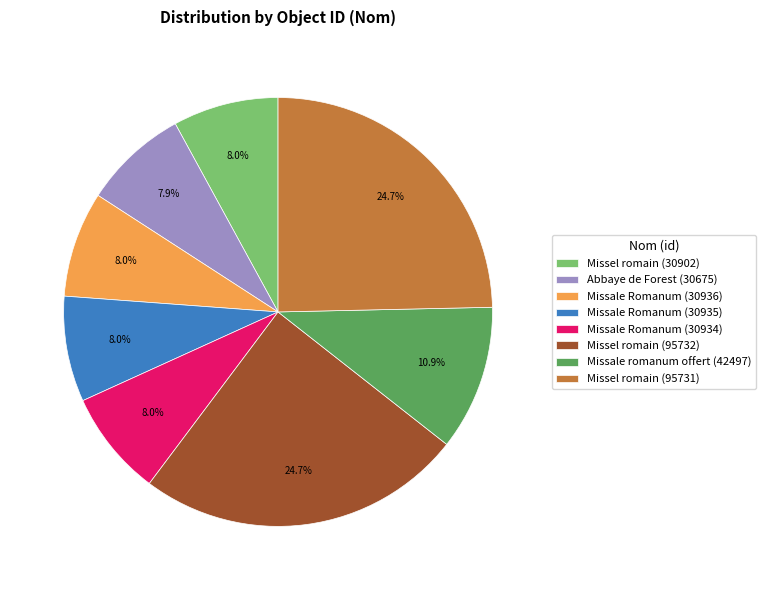

To the nearest percent, what percentage of the pie is Missale Romanum (30935)?

8%